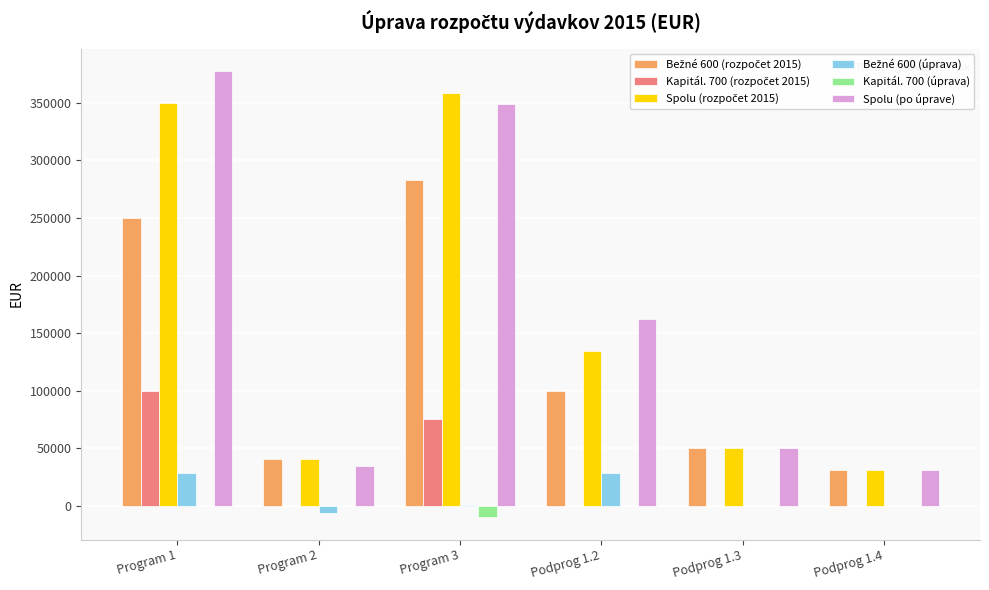

Are the bars grouped side by side (vs. stacked)?

Yes